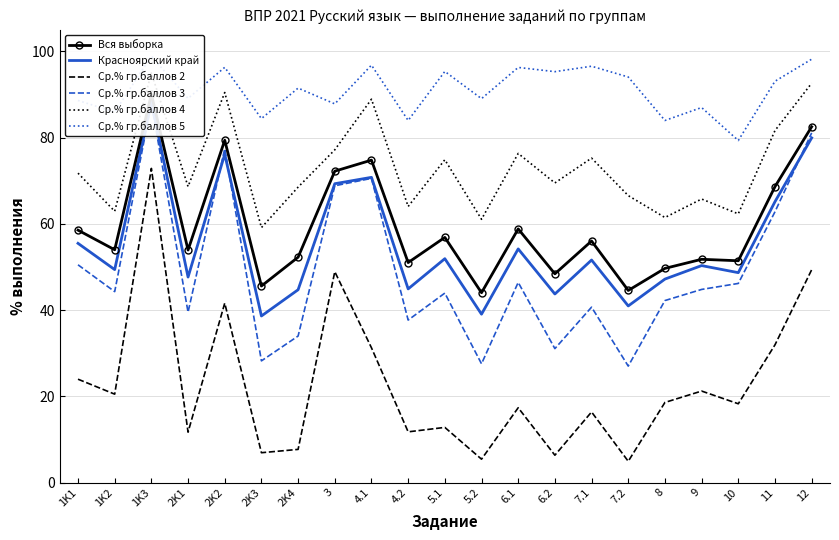

What is the difference between the maximum and second lowest values in the Вся выборка series?

45.5